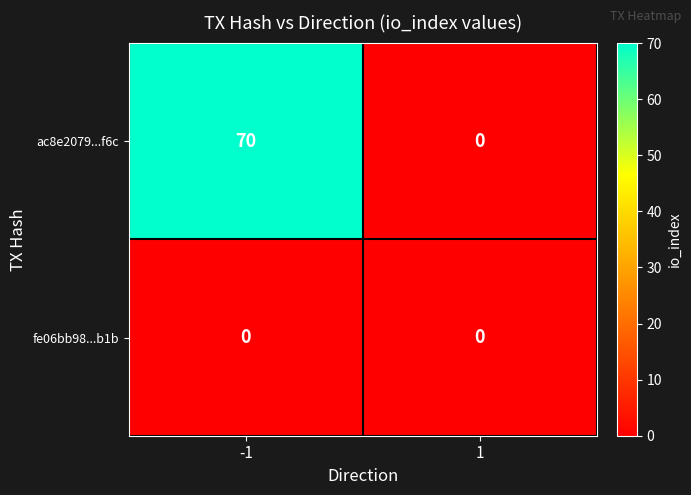

True or false: ac8e2079...f6c has a value of -29 at 1.

False